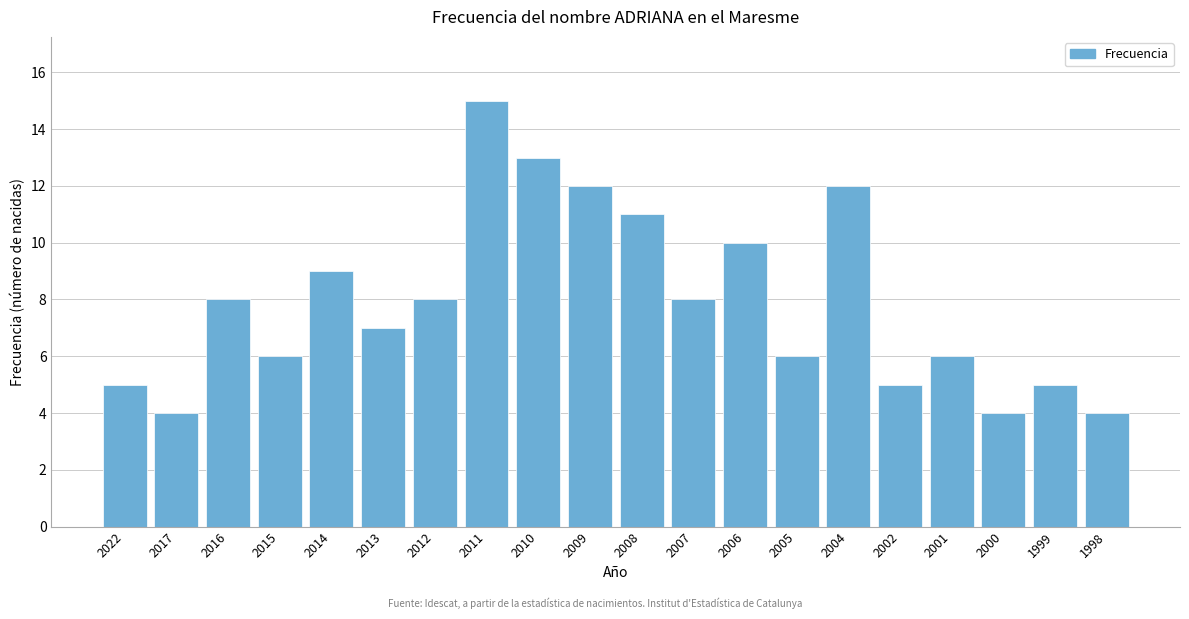

Reading left to right, extract all data points from this chart.

2022=5	2017=4	2016=8	2015=6	2014=9	2013=7	2012=8	2011=15	2010=13	2009=12	2008=11	2007=8	2006=10	2005=6	2004=12	2002=5	2001=6	2000=4	1999=5	1998=4